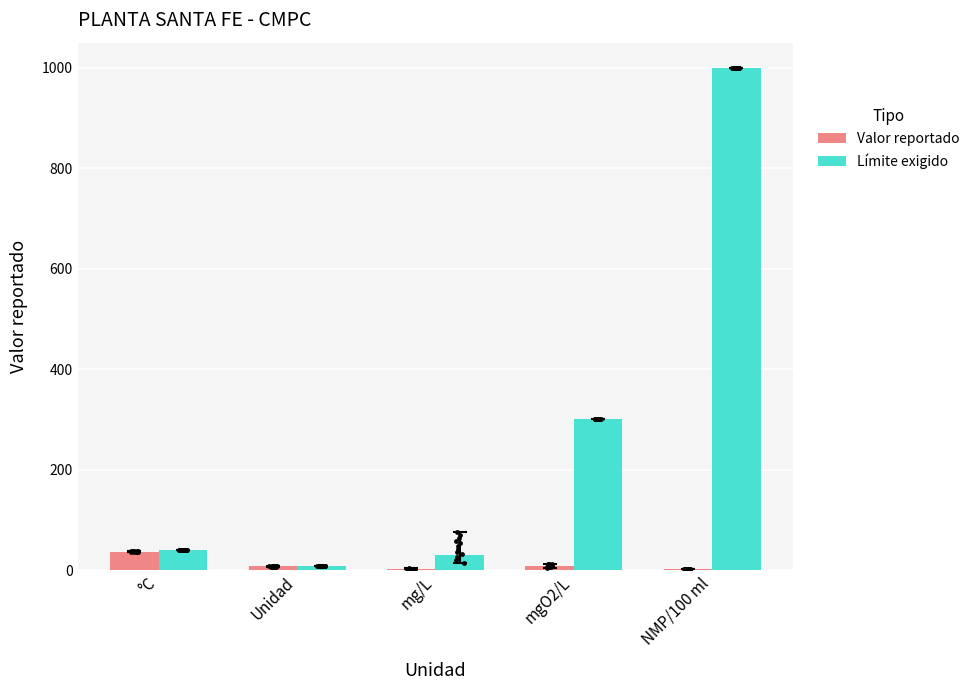

Is the value of Límite exigido at NMP/100 ml greater than the value of Valor reportado at NMP/100 ml?

Yes